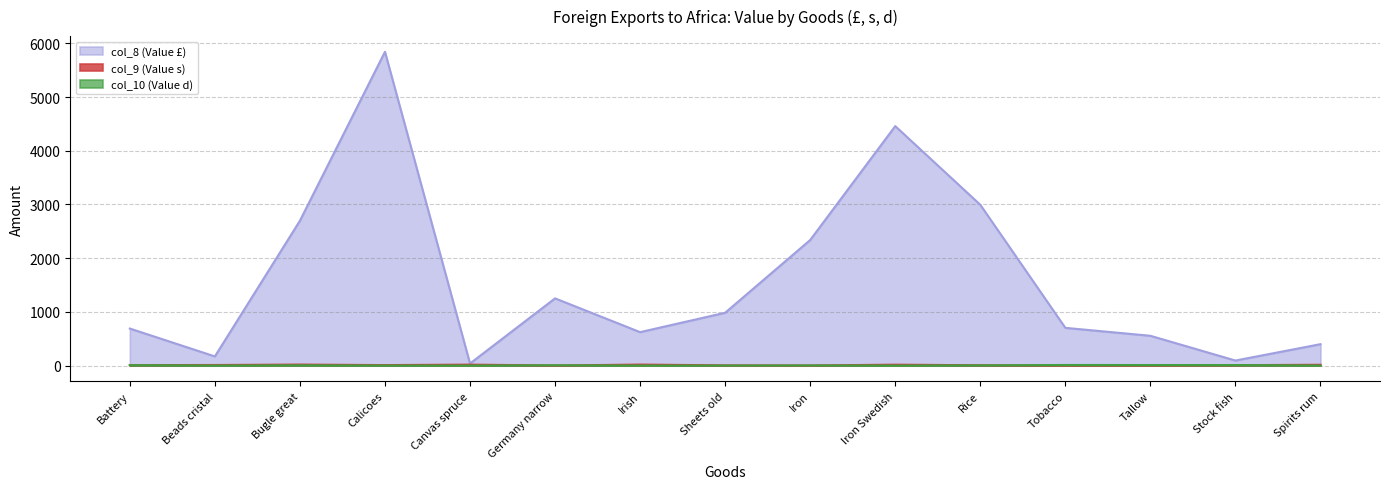

Reading left to right, extract all data points from this chart.

col_8 (Value £): 689	170	2697	5843	38	1251	622	983	2338	4459	2994	702	554	93	398
col_9 (Value s): 8	10	18	8	17	0	18	3	1	16	5	1	1	7	14
col_10 (Value d): 7	0	4	0	0	5	0	0	2	0	3	10	9	9	0